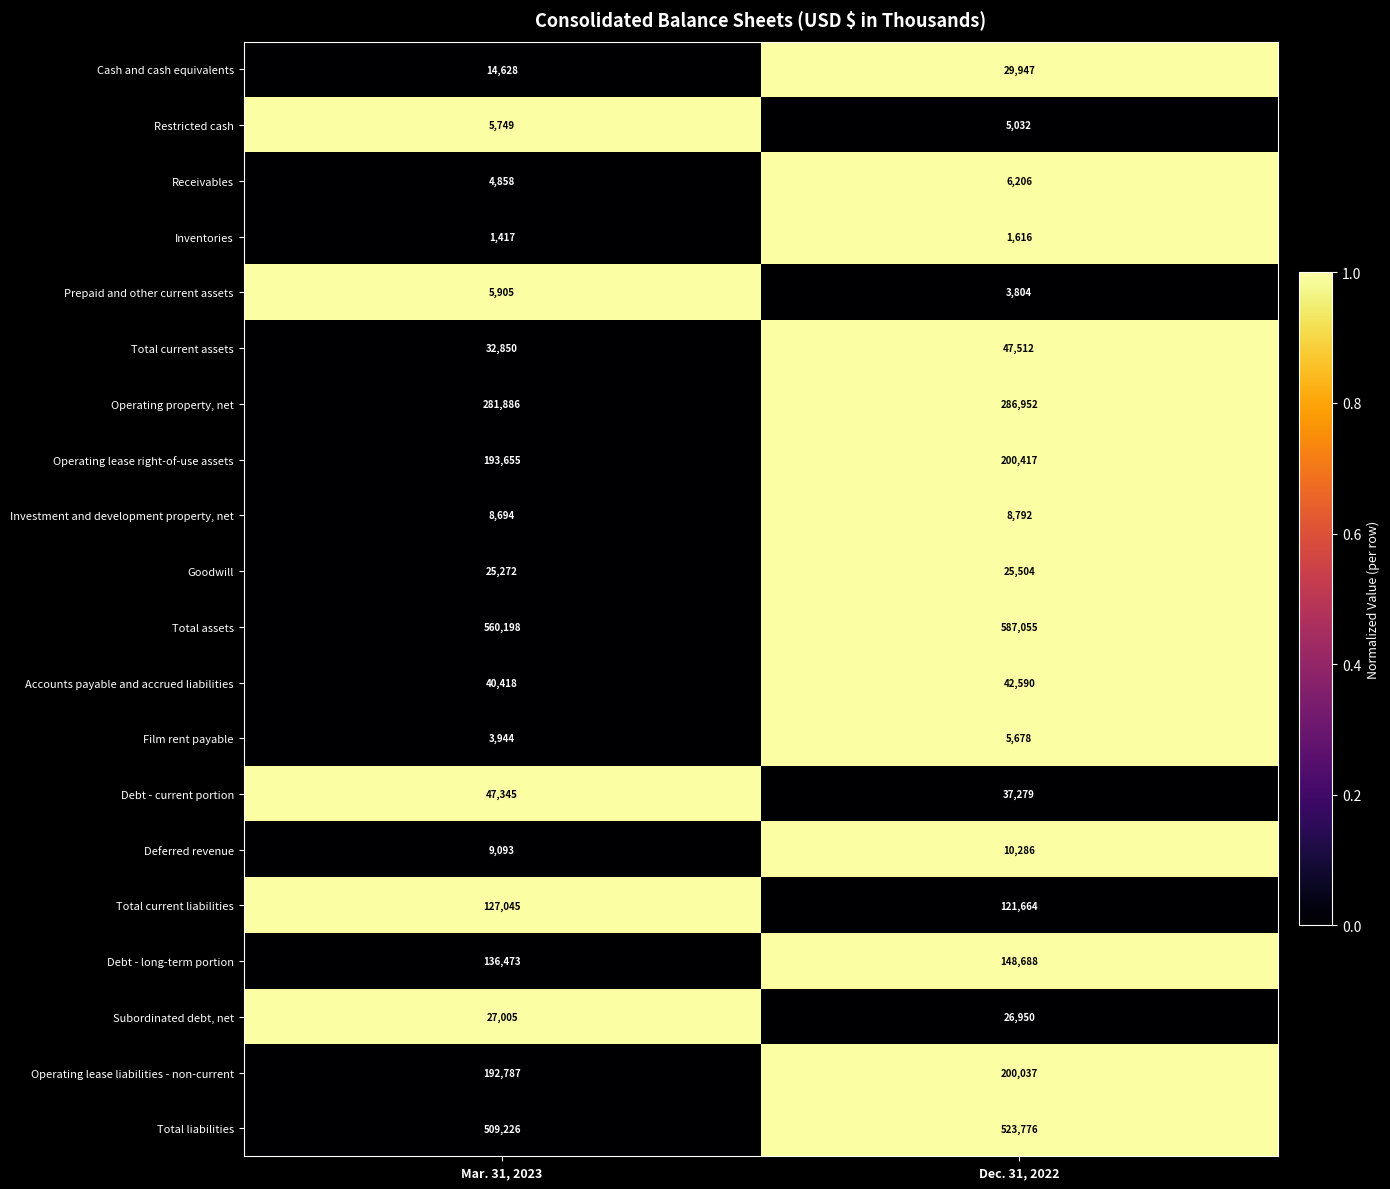

Is it true that Receivables equals 4858 at Mar. 31, 2023?

True